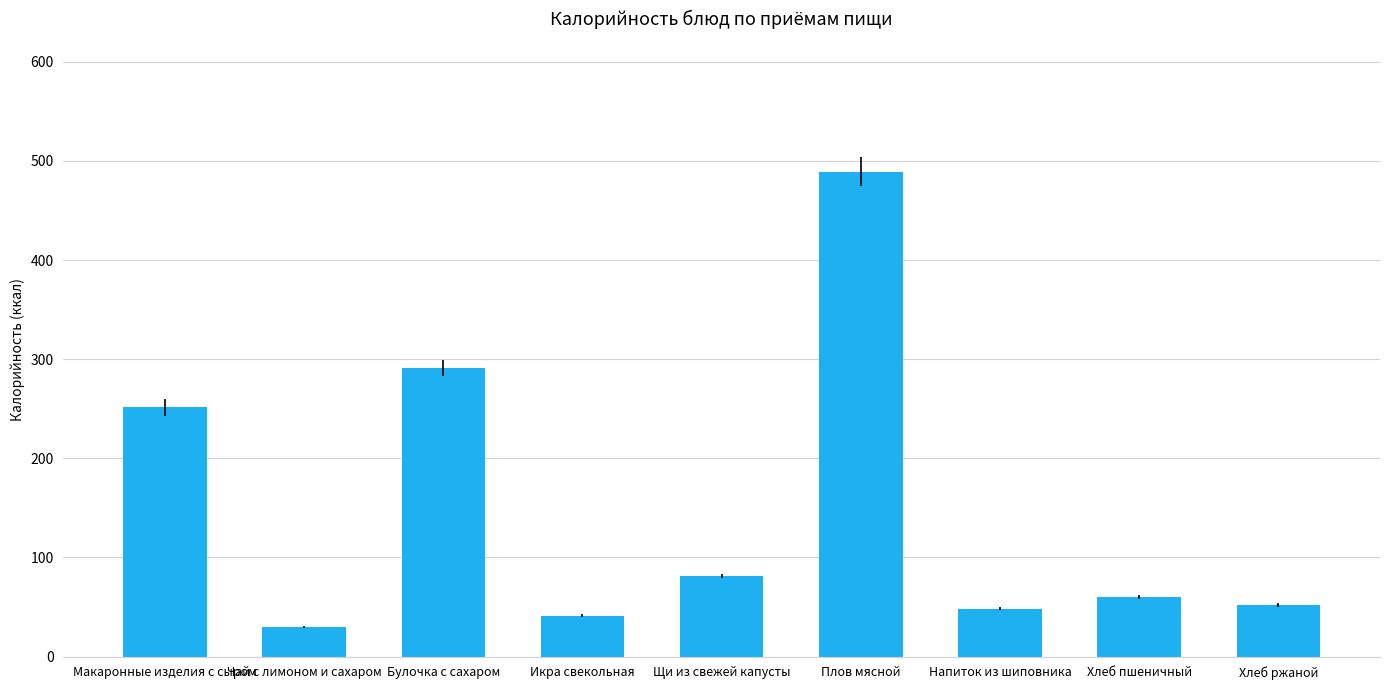

What position from the left is Плов мясной?

6